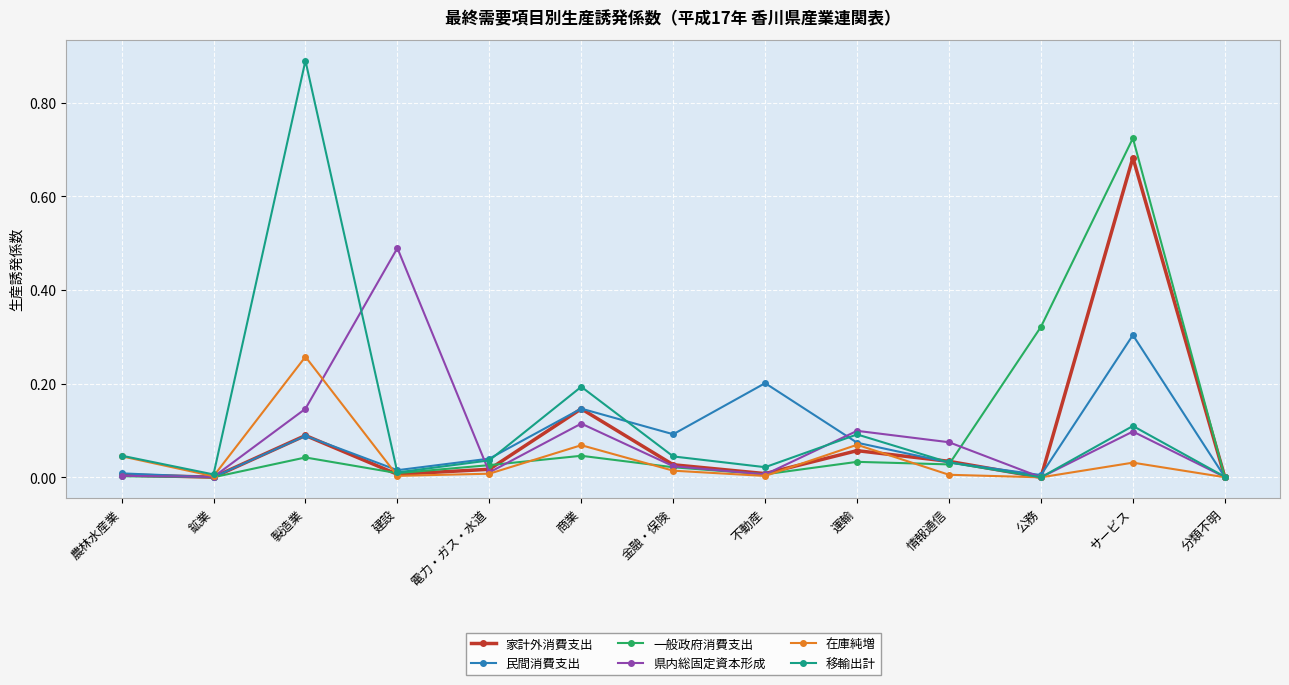

What is the label of the 10th point from the right?

建設